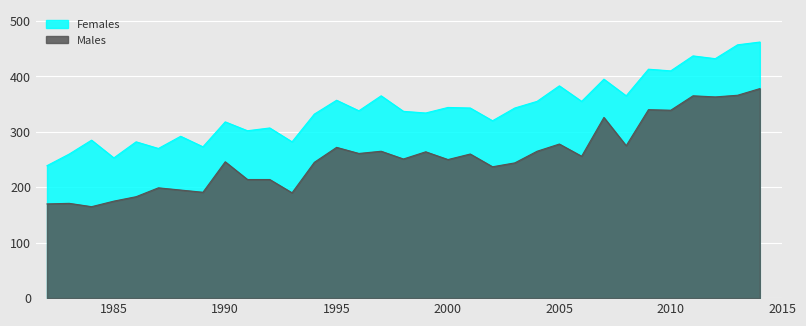

The value of Females at 1996 is 546. True or false?

False